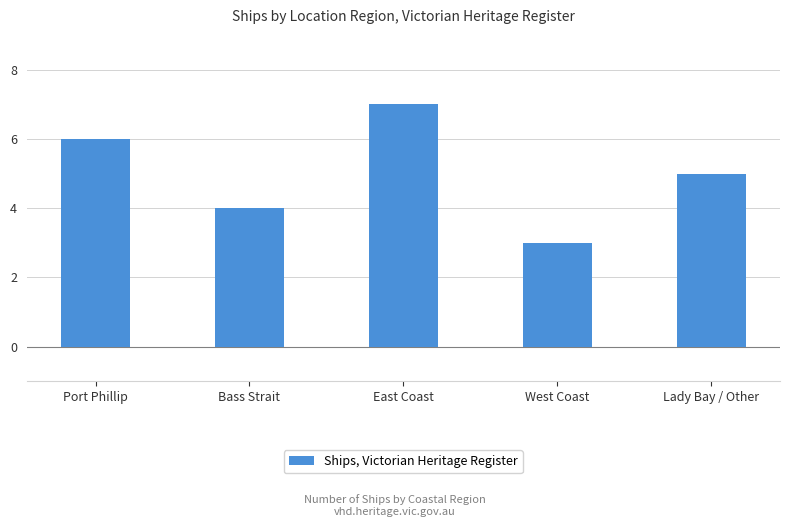

Is it true that the value at Lady Bay / Other is 1?

False